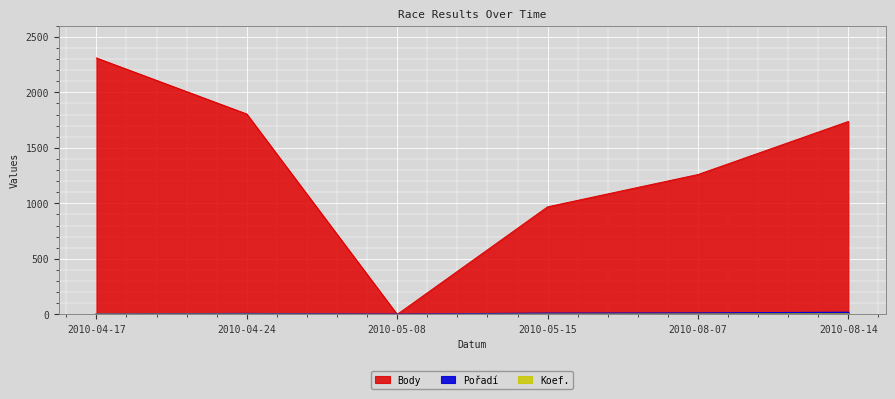

What is the label of the 1st point from the left?

2010-04-17